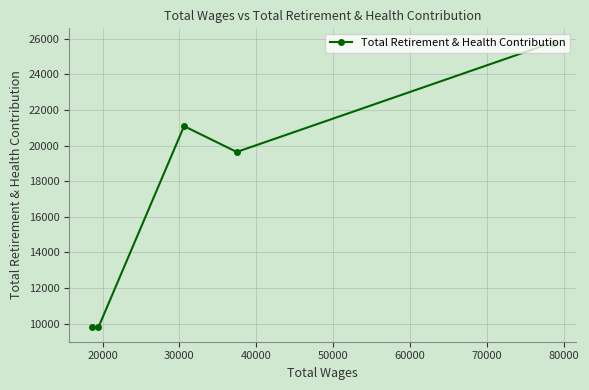

What is the average value?

17218